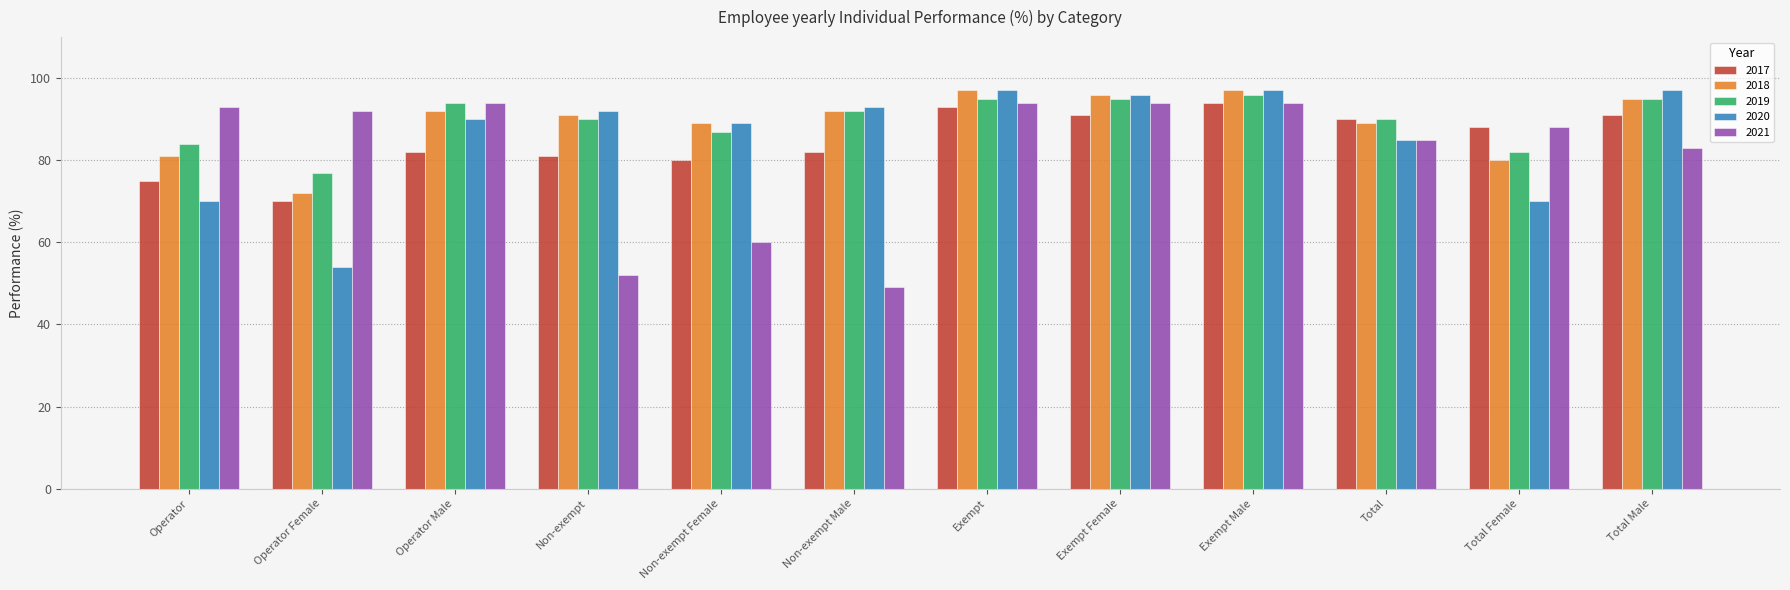

What is the difference between the highest and lowest values at Non-exempt Female?

29